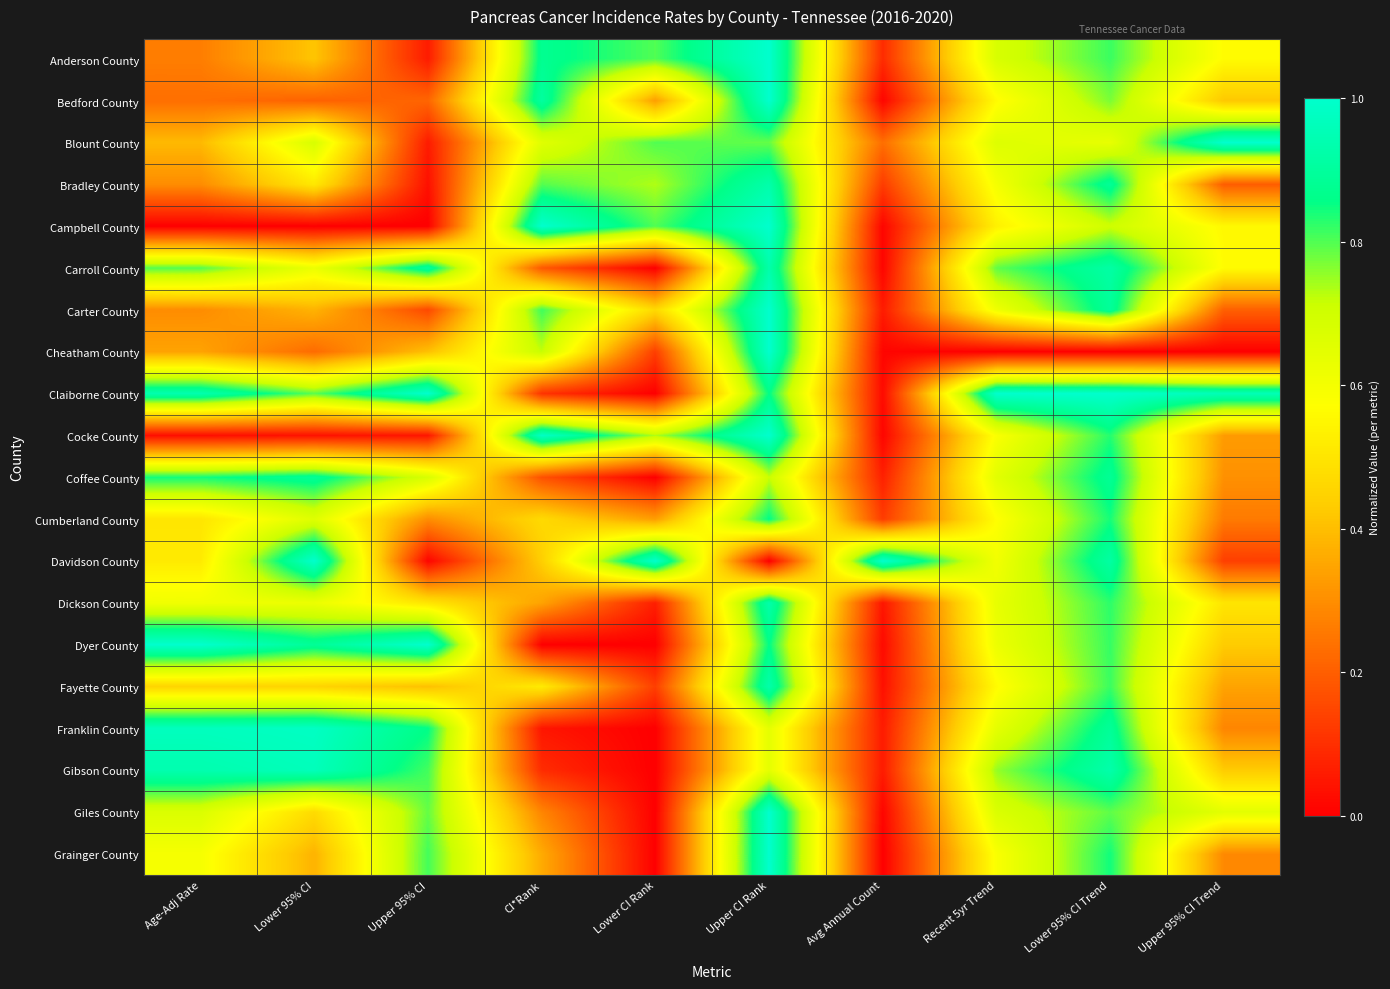

Reading left to right, extract all data points from this chart.

Anderson County: Age-Adj Rate=0.3	Lower 95% CI=0.4	Upper 95% CI=0.1	CI*Rank=0.9	Lower CI Rank=0.8	Upper CI Rank=1.0	Avg Annual Count=0.1	Recent 5yr Trend=0.7	Lower 95% CI Trend=0.8	Upper 95% CI Trend=0.6
Bedford County: Age-Adj Rate=0.2	Lower 95% CI=0.2	Upper 95% CI=0.2	CI*Rank=0.9	Lower CI Rank=0.3	Upper CI Rank=1.0	Avg Annual Count=0.0	Recent 5yr Trend=0.6	Lower 95% CI Trend=0.8	Upper 95% CI Trend=0.4
Blount County: Age-Adj Rate=0.4	Lower 95% CI=0.7	Upper 95% CI=0.1	CI*Rank=0.7	Lower CI Rank=0.8	Upper CI Rank=0.8	Avg Annual Count=0.2	Recent 5yr Trend=0.7	Lower 95% CI Trend=0.6	Upper 95% CI Trend=1.0
Bradley County: Age-Adj Rate=0.3	Lower 95% CI=0.5	Upper 95% CI=0.0	CI*Rank=0.8	Lower CI Rank=0.7	Upper CI Rank=0.9	Avg Annual Count=0.1	Recent 5yr Trend=0.6	Lower 95% CI Trend=0.9	Upper 95% CI Trend=0.2
Campbell County: Age-Adj Rate=0.0	Lower 95% CI=0.0	Upper 95% CI=0.0	CI*Rank=1.0	Lower CI Rank=0.8	Upper CI Rank=1.0	Avg Annual Count=0.0	Recent 5yr Trend=0.5	Lower 95% CI Trend=0.7	Upper 95% CI Trend=0.6
Carroll County: Age-Adj Rate=0.8	Lower 95% CI=0.6	Upper 95% CI=0.9	CI*Rank=0.2	Lower CI Rank=0.0	Upper CI Rank=0.9	Avg Annual Count=0.0	Recent 5yr Trend=0.8	Lower 95% CI Trend=0.9	Upper 95% CI Trend=0.6
Carter County: Age-Adj Rate=0.3	Lower 95% CI=0.4	Upper 95% CI=0.2	CI*Rank=0.8	Lower CI Rank=0.5	Upper CI Rank=1.0	Avg Annual Count=0.1	Recent 5yr Trend=0.6	Lower 95% CI Trend=0.9	Upper 95% CI Trend=0.2
Cheatham County: Age-Adj Rate=0.3	Lower 95% CI=0.2	Upper 95% CI=0.4	CI*Rank=0.7	Lower CI Rank=0.1	Upper CI Rank=1.0	Avg Annual Count=0.0	Recent 5yr Trend=0.0	Lower 95% CI Trend=0.0	Upper 95% CI Trend=0.0
Claiborne County: Age-Adj Rate=0.9	Lower 95% CI=0.8	Upper 95% CI=1.0	CI*Rank=0.1	Lower CI Rank=0.0	Upper CI Rank=0.9	Avg Annual Count=0.0	Recent 5yr Trend=1.0	Lower 95% CI Trend=1.0	Upper 95% CI Trend=1.0
Cocke County: Age-Adj Rate=0.0	Lower 95% CI=0.0	Upper 95% CI=0.0	CI*Rank=1.0	Lower CI Rank=0.7	Upper CI Rank=1.0	Avg Annual Count=0.0	Recent 5yr Trend=0.6	Lower 95% CI Trend=0.8	Upper 95% CI Trend=0.3
Coffee County: Age-Adj Rate=0.8	Lower 95% CI=0.9	Upper 95% CI=0.7	CI*Rank=0.2	Lower CI Rank=0.0	Upper CI Rank=0.7	Avg Annual Count=0.1	Recent 5yr Trend=0.6	Lower 95% CI Trend=0.9	Upper 95% CI Trend=0.3
Cumberland County: Age-Adj Rate=0.5	Lower 95% CI=0.7	Upper 95% CI=0.3	CI*Rank=0.5	Lower CI Rank=0.3	Upper CI Rank=0.9	Avg Annual Count=0.1	Recent 5yr Trend=0.6	Lower 95% CI Trend=0.8	Upper 95% CI Trend=0.3
Davidson County: Age-Adj Rate=0.5	Lower 95% CI=1.0	Upper 95% CI=0.0	CI*Rank=0.4	Lower CI Rank=1.0	Upper CI Rank=0.0	Avg Annual Count=1.0	Recent 5yr Trend=0.6	Lower 95% CI Trend=0.9	Upper 95% CI Trend=0.1
Dickson County: Age-Adj Rate=0.6	Lower 95% CI=0.6	Upper 95% CI=0.5	CI*Rank=0.3	Lower CI Rank=0.1	Upper CI Rank=0.9	Avg Annual Count=0.0	Recent 5yr Trend=0.6	Lower 95% CI Trend=0.8	Upper 95% CI Trend=0.5
Dyer County: Age-Adj Rate=1.0	Lower 95% CI=0.9	Upper 95% CI=1.0	CI*Rank=0.0	Lower CI Rank=0.0	Upper CI Rank=0.9	Avg Annual Count=0.0	Recent 5yr Trend=0.6	Lower 95% CI Trend=0.8	Upper 95% CI Trend=0.4
Fayette County: Age-Adj Rate=0.5	Lower 95% CI=0.5	Upper 95% CI=0.4	CI*Rank=0.5	Lower CI Rank=0.1	Upper CI Rank=0.9	Avg Annual Count=0.0	Recent 5yr Trend=0.6	Lower 95% CI Trend=0.8	Upper 95% CI Trend=0.3
Franklin County: Age-Adj Rate=1.0	Lower 95% CI=1.0	Upper 95% CI=0.9	CI*Rank=0.0	Lower CI Rank=0.0	Upper CI Rank=0.6	Avg Annual Count=0.1	Recent 5yr Trend=0.6	Lower 95% CI Trend=0.9	Upper 95% CI Trend=0.3
Gibson County: Age-Adj Rate=0.9	Lower 95% CI=1.0	Upper 95% CI=0.8	CI*Rank=0.1	Lower CI Rank=0.0	Upper CI Rank=0.6	Avg Annual Count=0.1	Recent 5yr Trend=0.8	Lower 95% CI Trend=0.9	Upper 95% CI Trend=0.4
Giles County: Age-Adj Rate=0.7	Lower 95% CI=0.5	Upper 95% CI=0.8	CI*Rank=0.3	Lower CI Rank=0.0	Upper CI Rank=1.0	Avg Annual Count=0.0	Recent 5yr Trend=0.7	Lower 95% CI Trend=0.8	Upper 95% CI Trend=0.6
Grainger County: Age-Adj Rate=0.6	Lower 95% CI=0.4	Upper 95% CI=0.8	CI*Rank=0.4	Lower CI Rank=0.0	Upper CI Rank=1.0	Avg Annual Count=0.0	Recent 5yr Trend=0.6	Lower 95% CI Trend=0.8	Upper 95% CI Trend=0.3